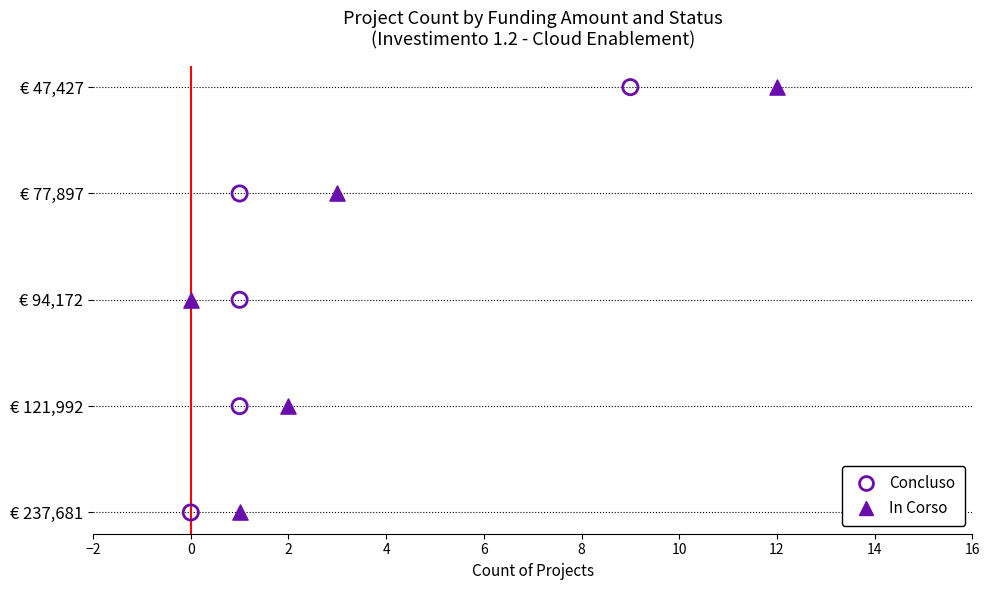

What are all the series names shown in the legend?

Concluso, In Corso